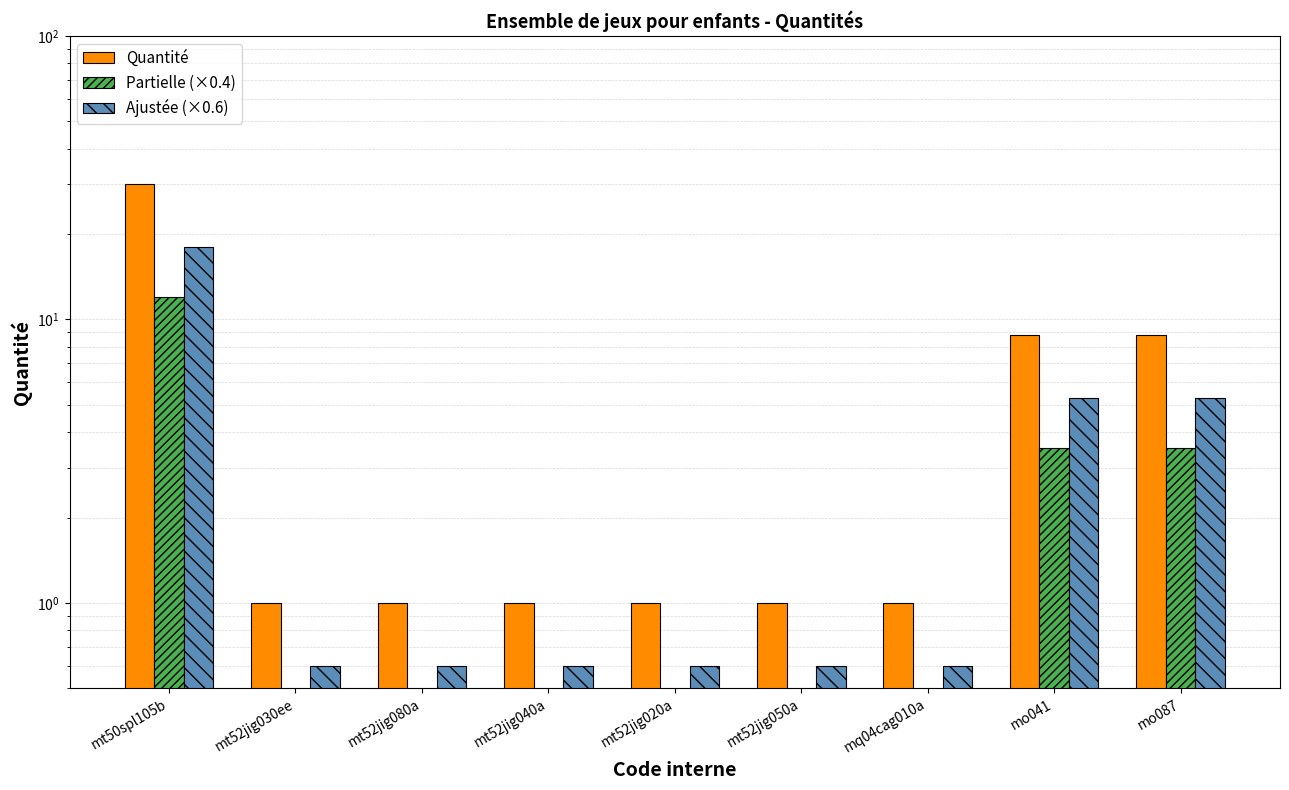

At how many categories does at least one series exceed 1?

3